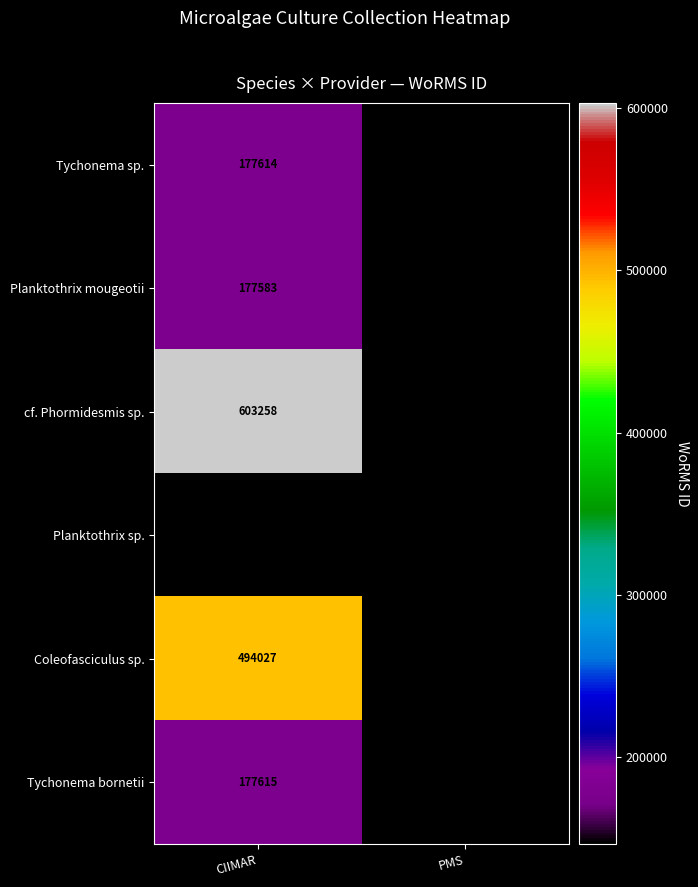

True or false: Coleofasciculus sp. has a value of 832806.7 at CIIMAR.

False